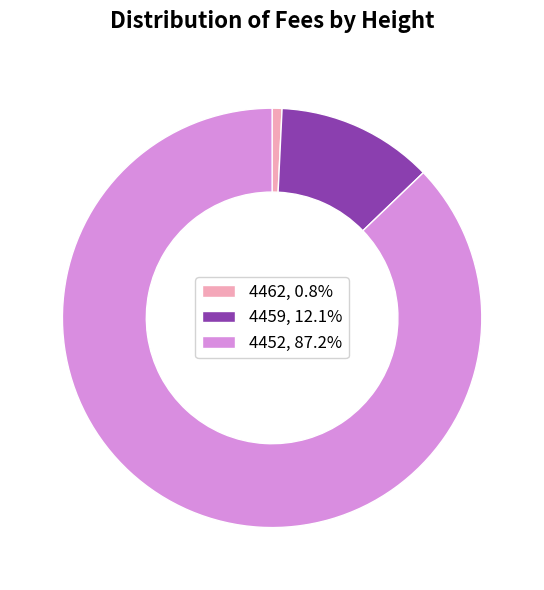

Is 4459, 12.1% the majority of the pie?

No